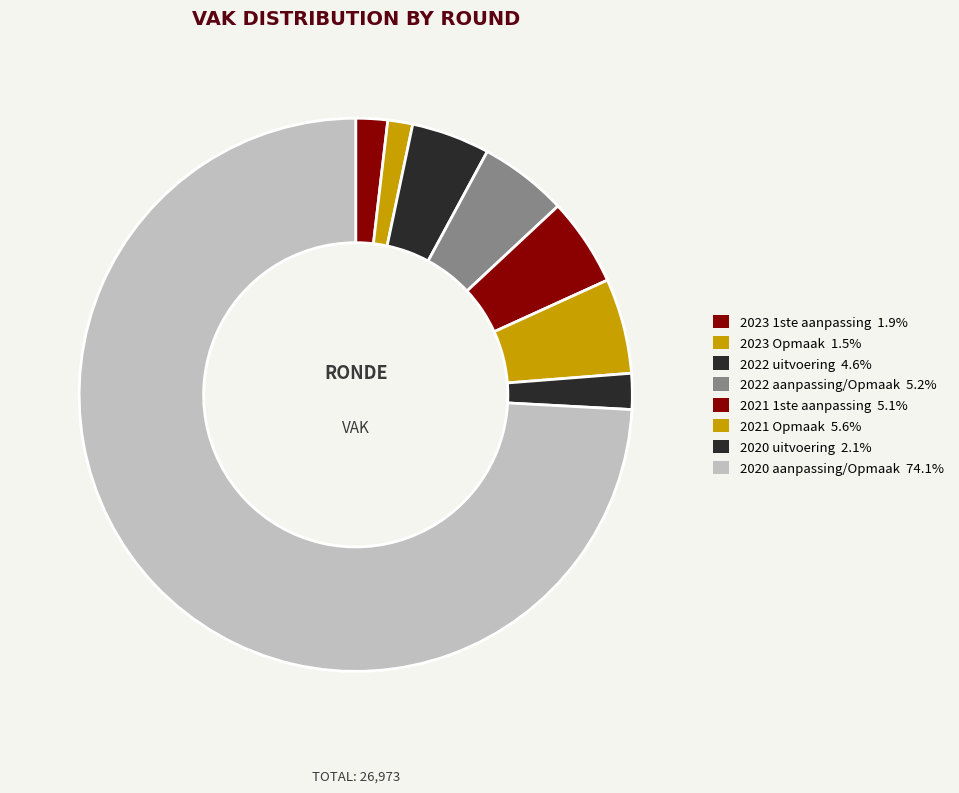

To the nearest percent, what is the average slice percentage?

12%